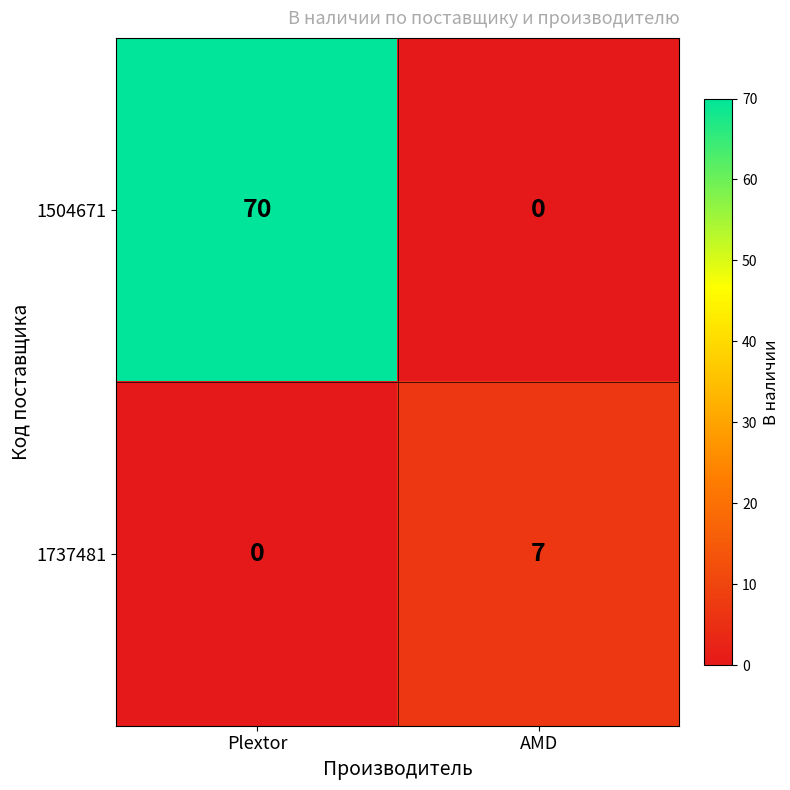

How many values in 1504671 are above zero?

1